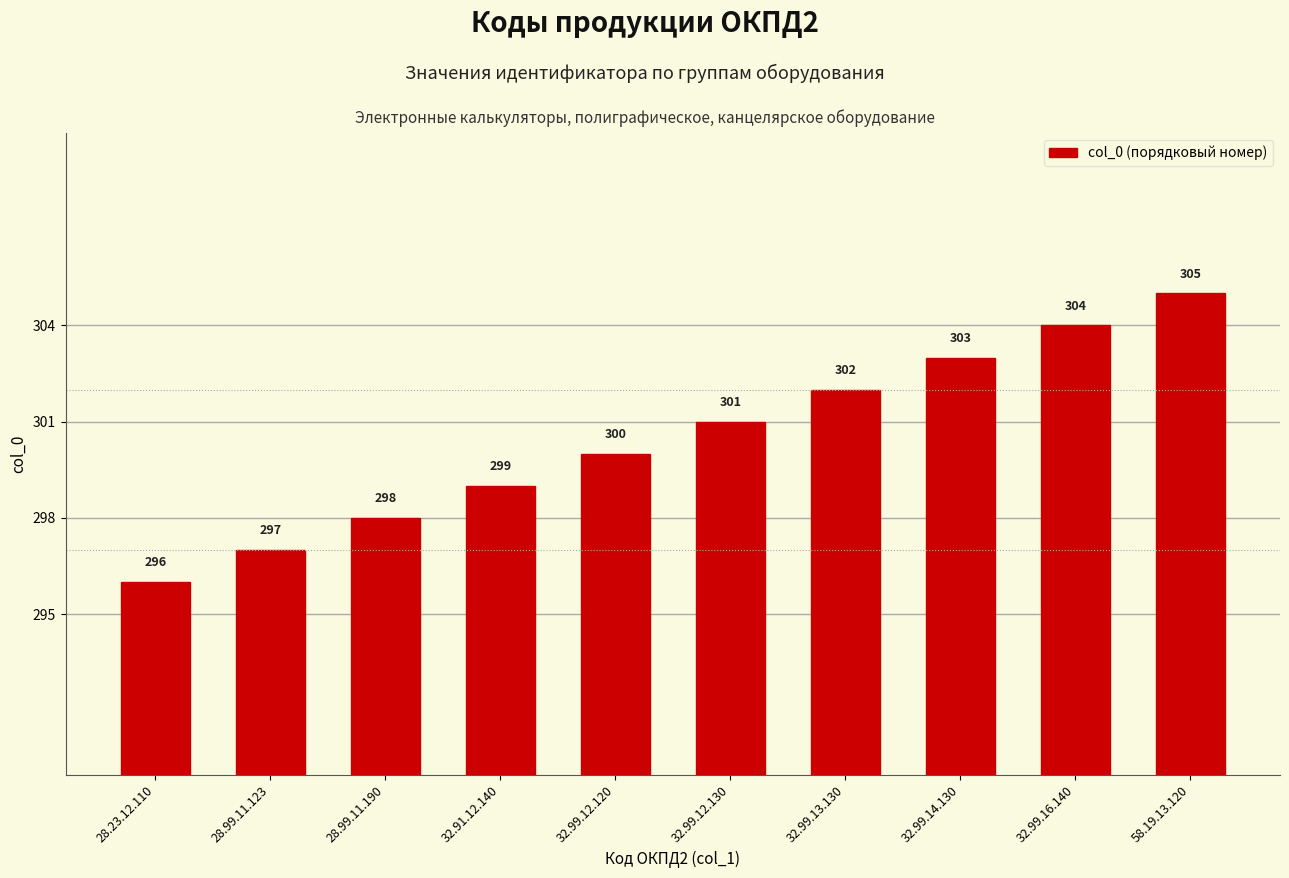

Reading left to right, extract all data points from this chart.

296	297	298	299	300	301	302	303	304	305